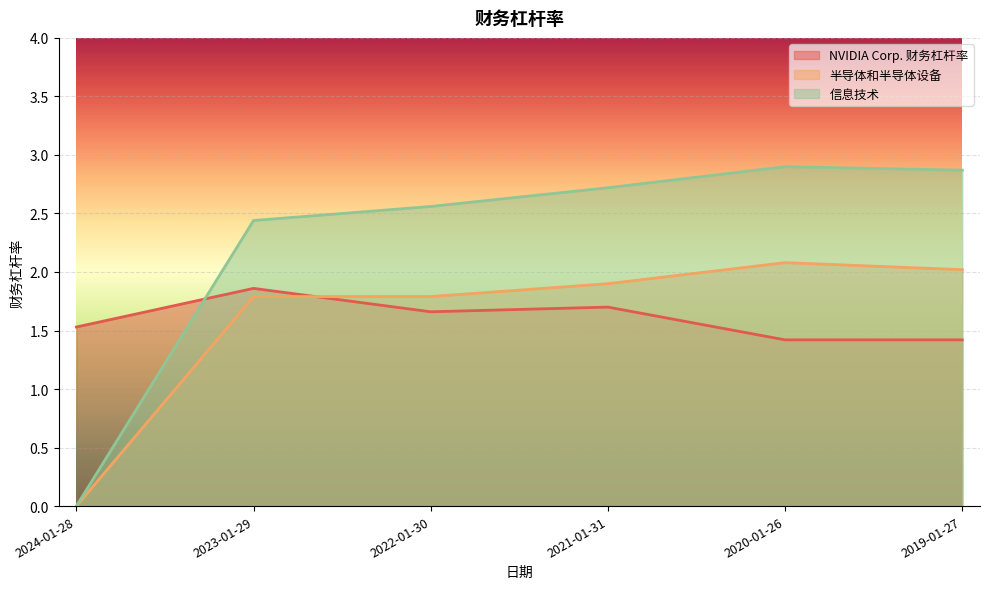

What is the label of the 5th point from the right?

2023-01-29